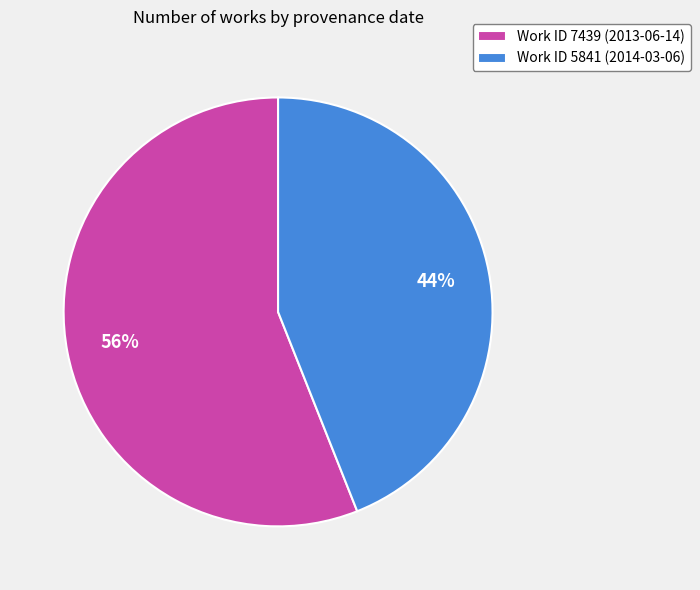

Does Work ID 7439 (2013-06-14) represent more than half of the total?

Yes